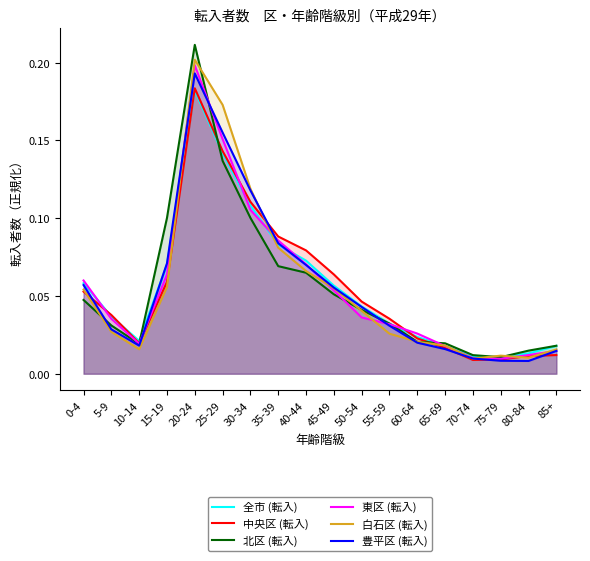

At 30-34, list the series in order from smallest to largest.

北区 (転入), 東区 (転入), 全市 (転入), 中央区 (転入), 豊平区 (転入), 白石区 (転入)